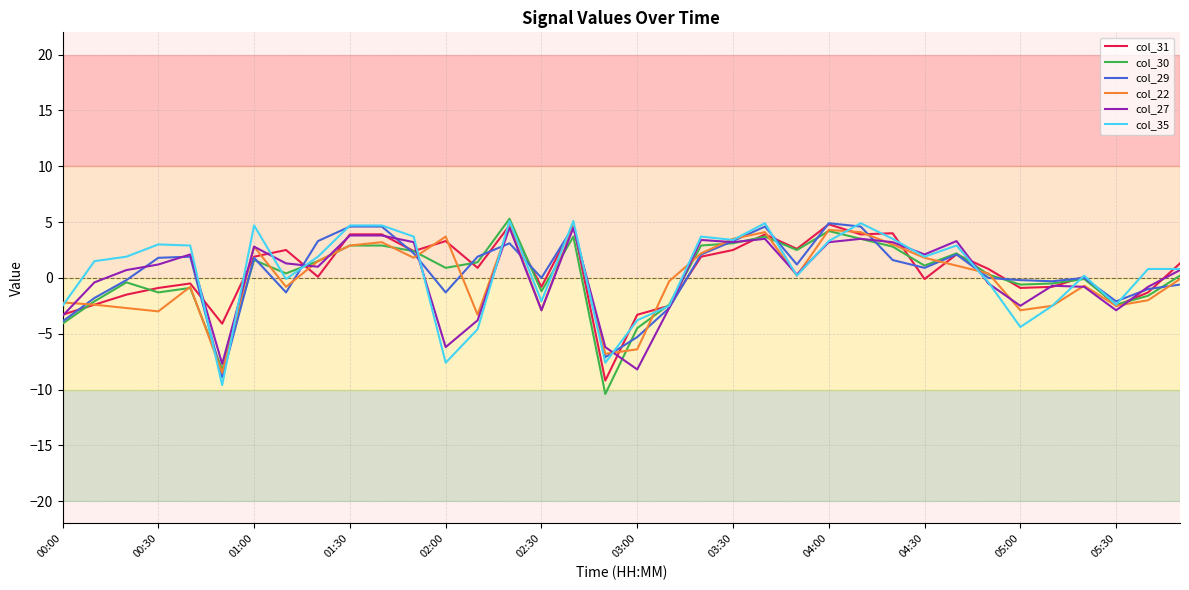

What is the maximum value for col_35?

5.1